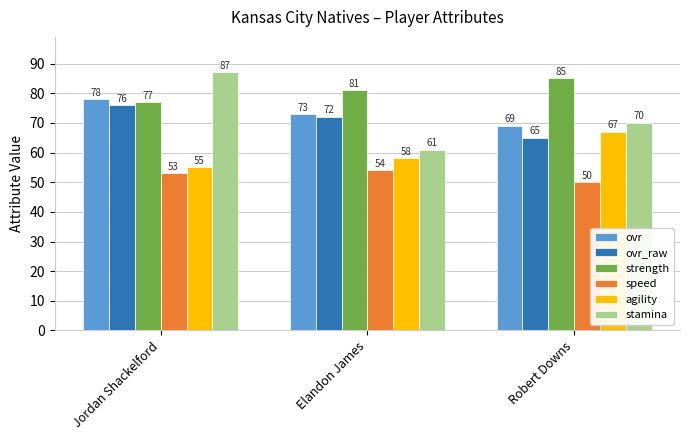

Which series has the largest total across all categories?

strength